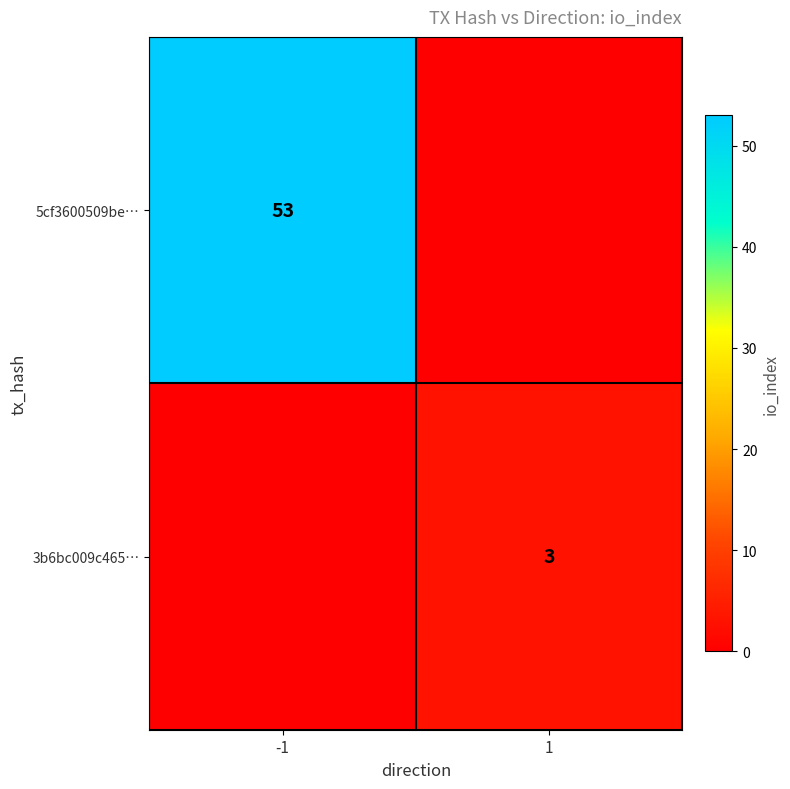

The 3b6bc009c465… series shows 5 at 1. True or false?

False